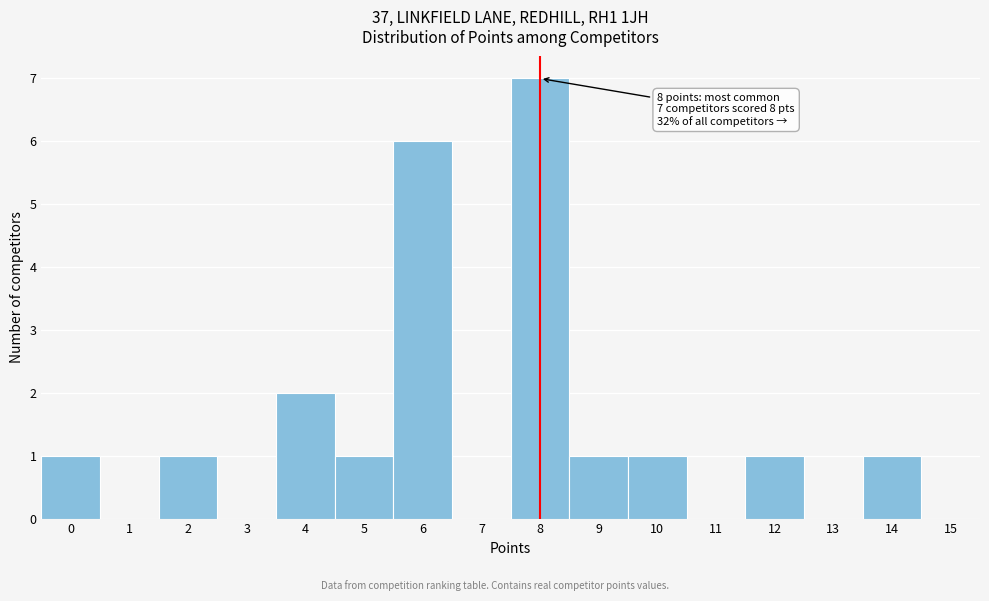

Which range on the x-axis has the tallest bar?

7.5 to 8.5